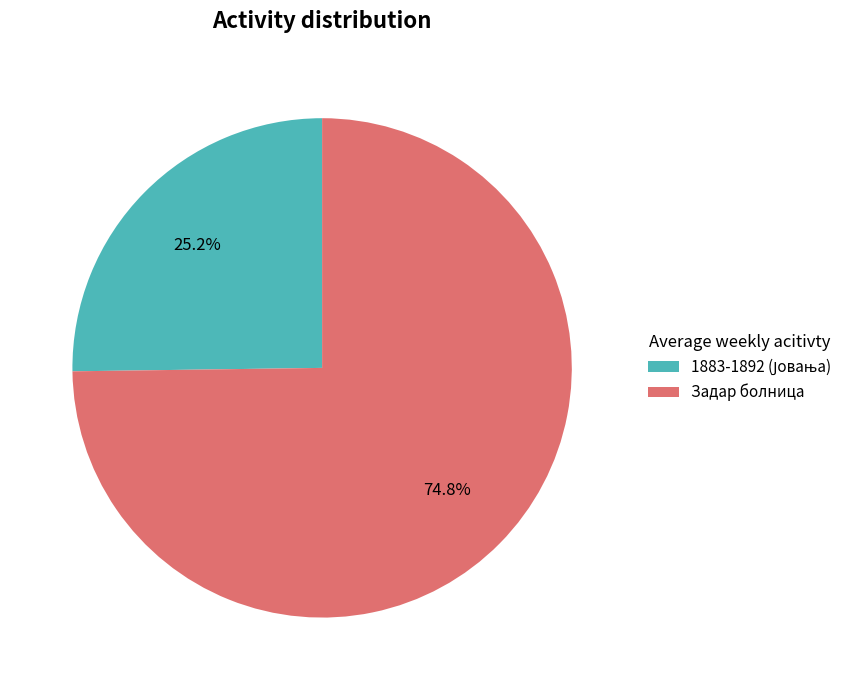

Which slice represents more than half of the pie?

Задар болница